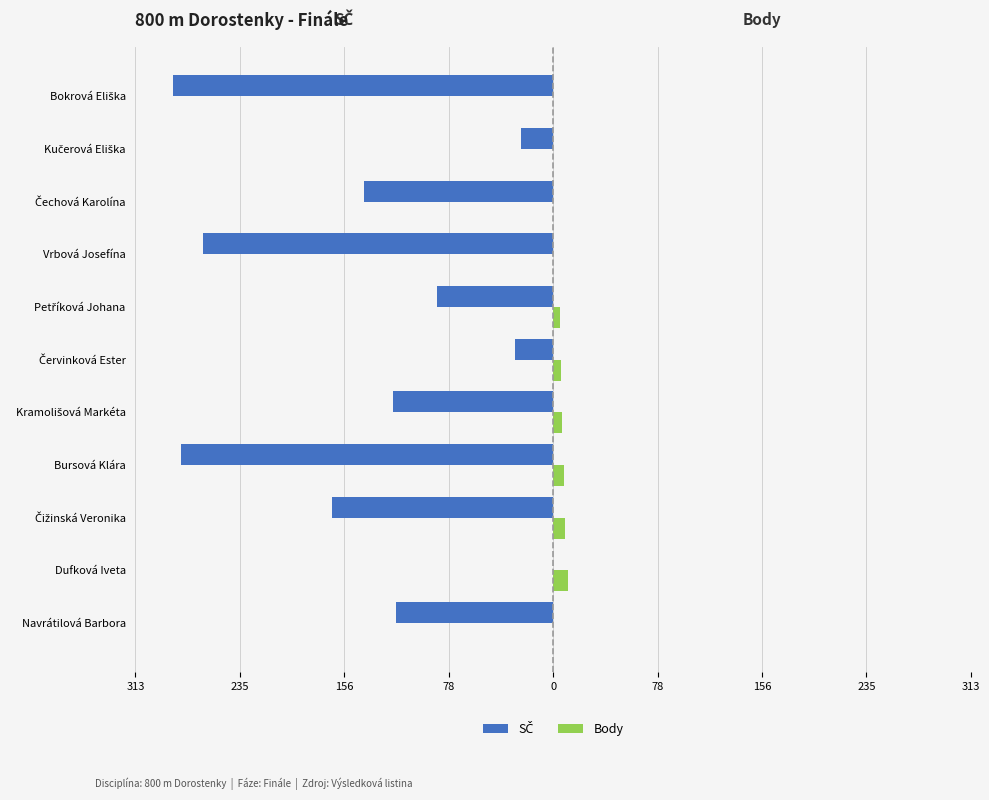

What is the average value of the SČ series?

-138